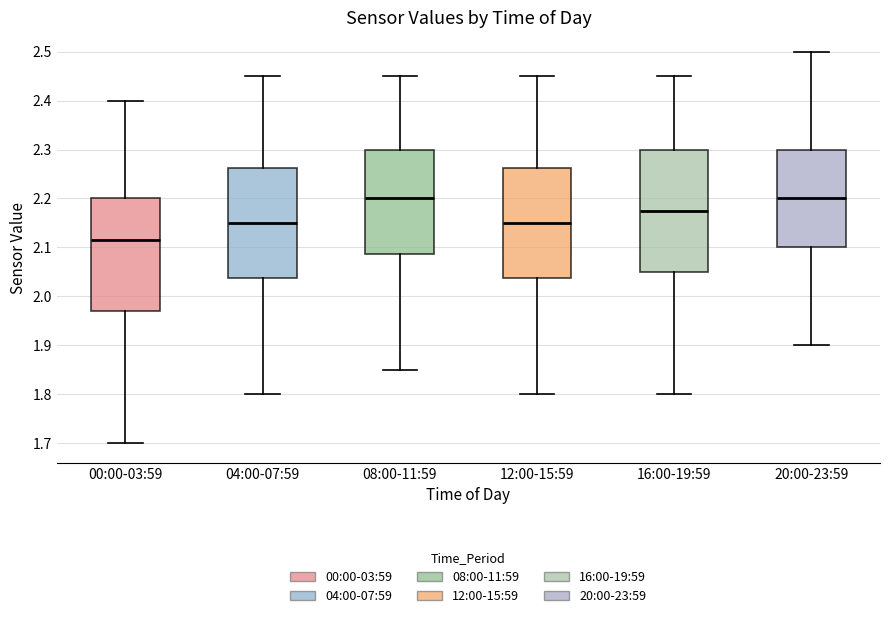

Reading left to right, transcribe this box plot: for each box, give where its median line is, the range the box spans, and where its two whiskers end, as read against the y-axis. The values are not printed on the chart, so give them approximately, as read against the axis.

00:00-03:59: median 2.12, box 1.97 to 2.20, whiskers 1.70 to 2.40
04:00-07:59: median 2.15, box 2.04 to 2.26, whiskers 1.80 to 2.45
08:00-11:59: median 2.20, box 2.09 to 2.30, whiskers 1.85 to 2.45
12:00-15:59: median 2.15, box 2.04 to 2.26, whiskers 1.80 to 2.45
16:00-19:59: median 2.18, box 2.05 to 2.30, whiskers 1.80 to 2.45
20:00-23:59: median 2.20, box 2.10 to 2.30, whiskers 1.90 to 2.50